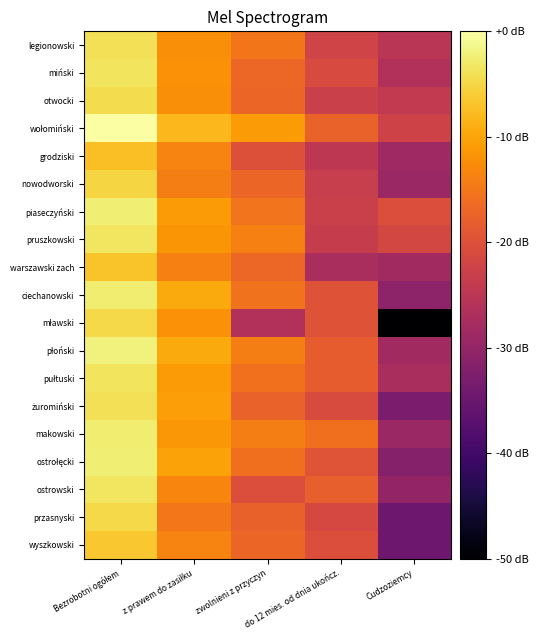

What is the total value across all series at zwolnieni z przyczyn?

-317.9